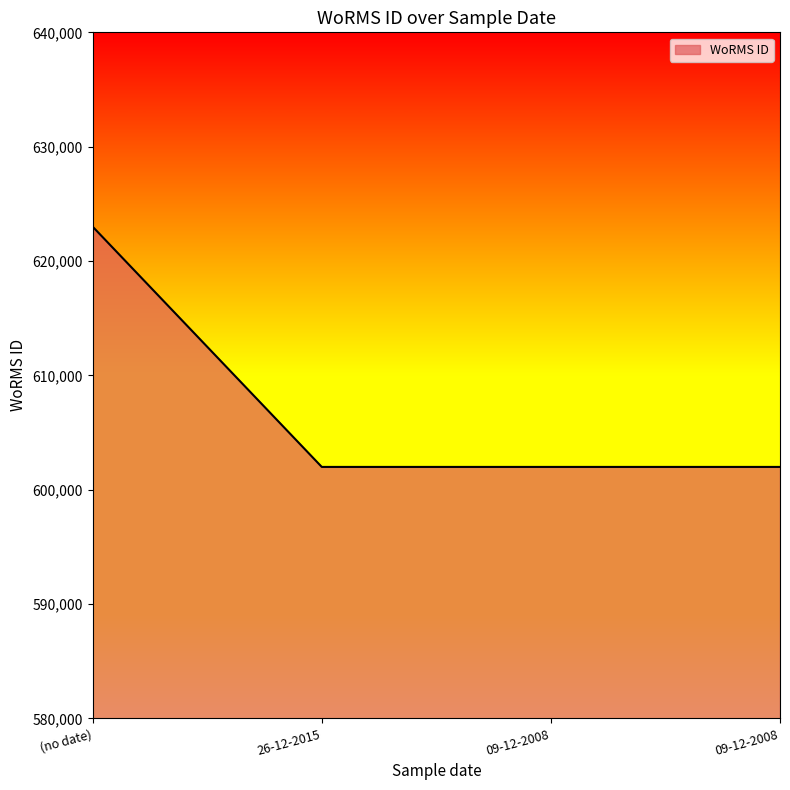

Reading left to right, list all the values displayed in this chart.

623007	601993	601993	601993